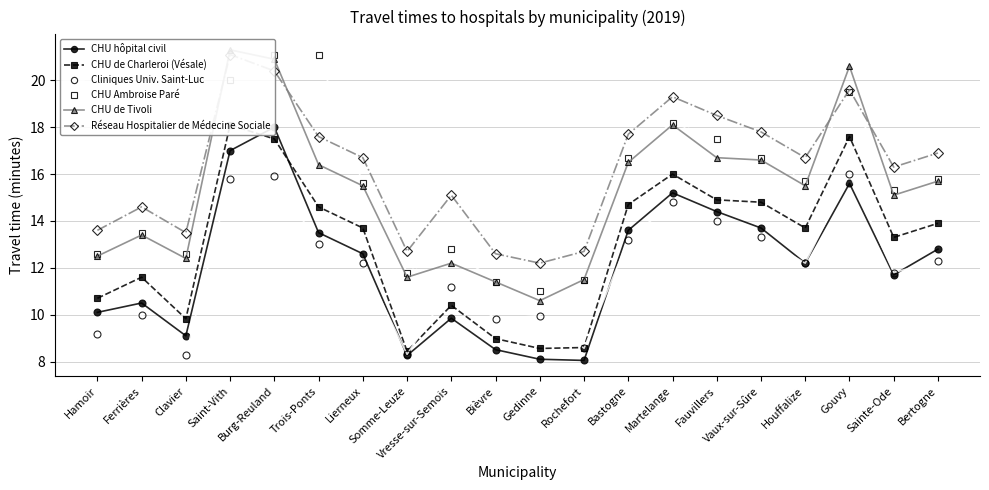

True or false: CHU de Tivoli and CHU hôpital civil intersect in this chart.

False